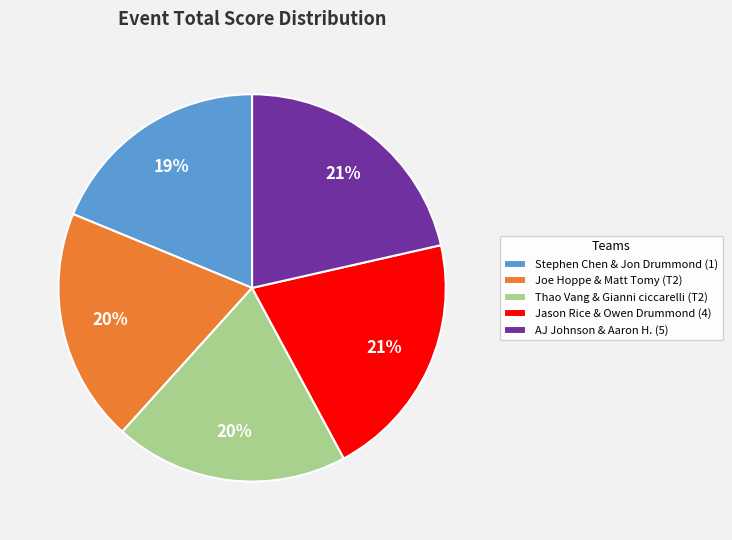

Is it true that Stephen Chen & Jon Drummond (1) is 19% of the pie?

True